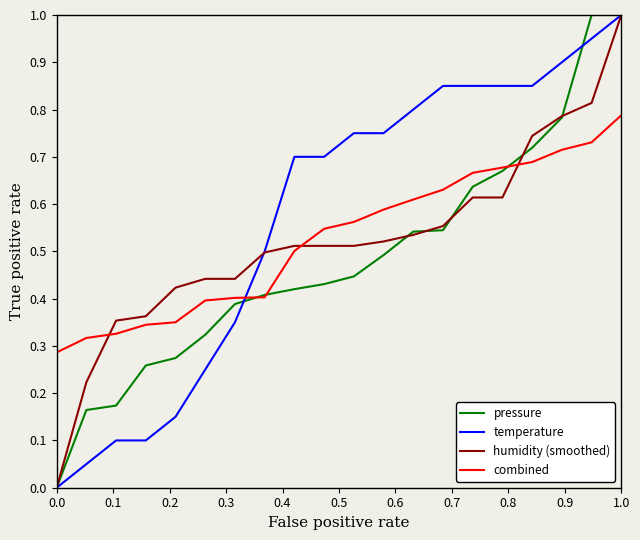

True or false: combined and humidity (smoothed) cross at least once.

True